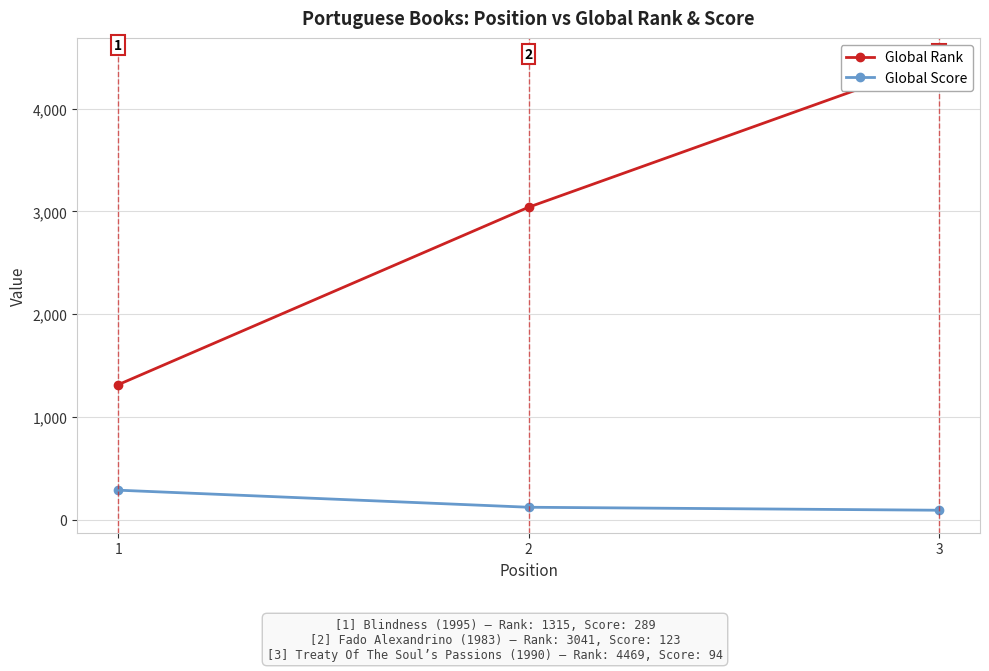

Which series has the largest total across all categories?

Global Rank